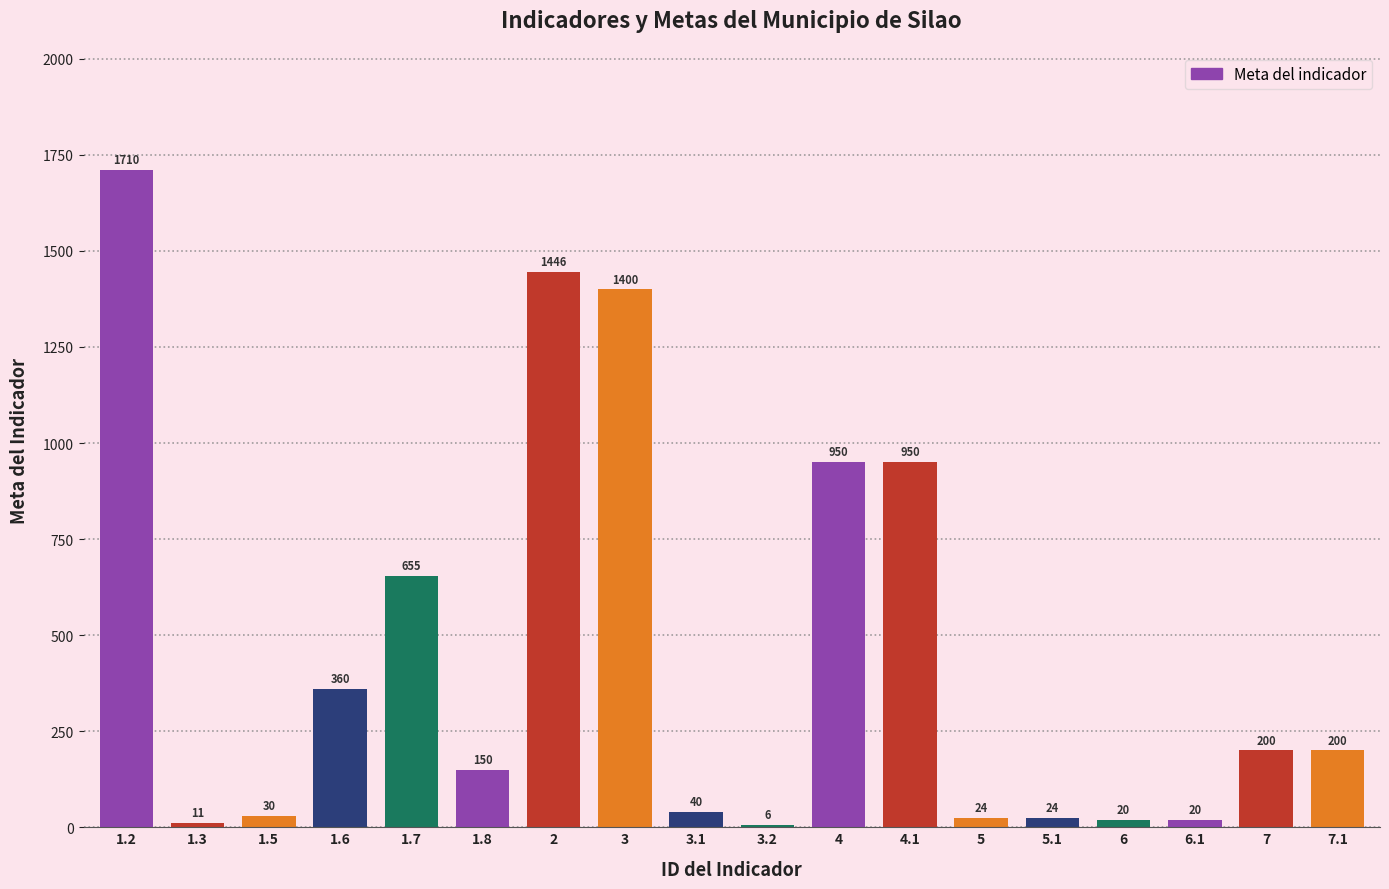

Reading left to right, transcribe all the data shown in this chart.

1.2=1710	1.3=11	1.5=30	1.6=360	1.7=655	1.8=150	2=1446	3=1400	3.1=40	3.2=6	4=950	4.1=950	5=24	5.1=24	6=20	6.1=20	7=200	7.1=200